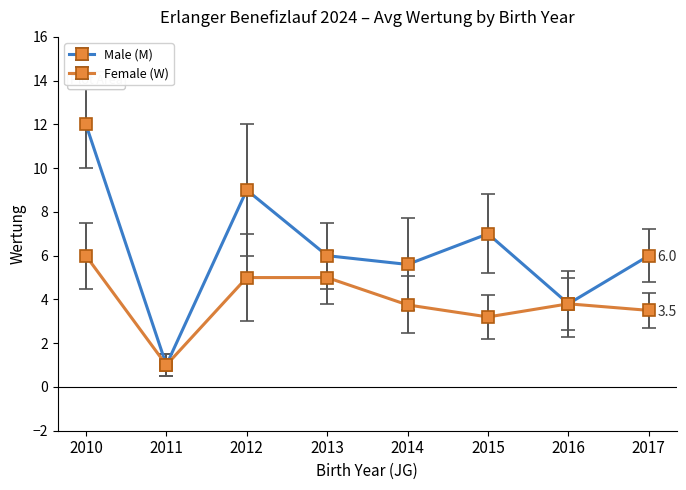

What is the difference between the highest and lowest values at 2012?

4.0